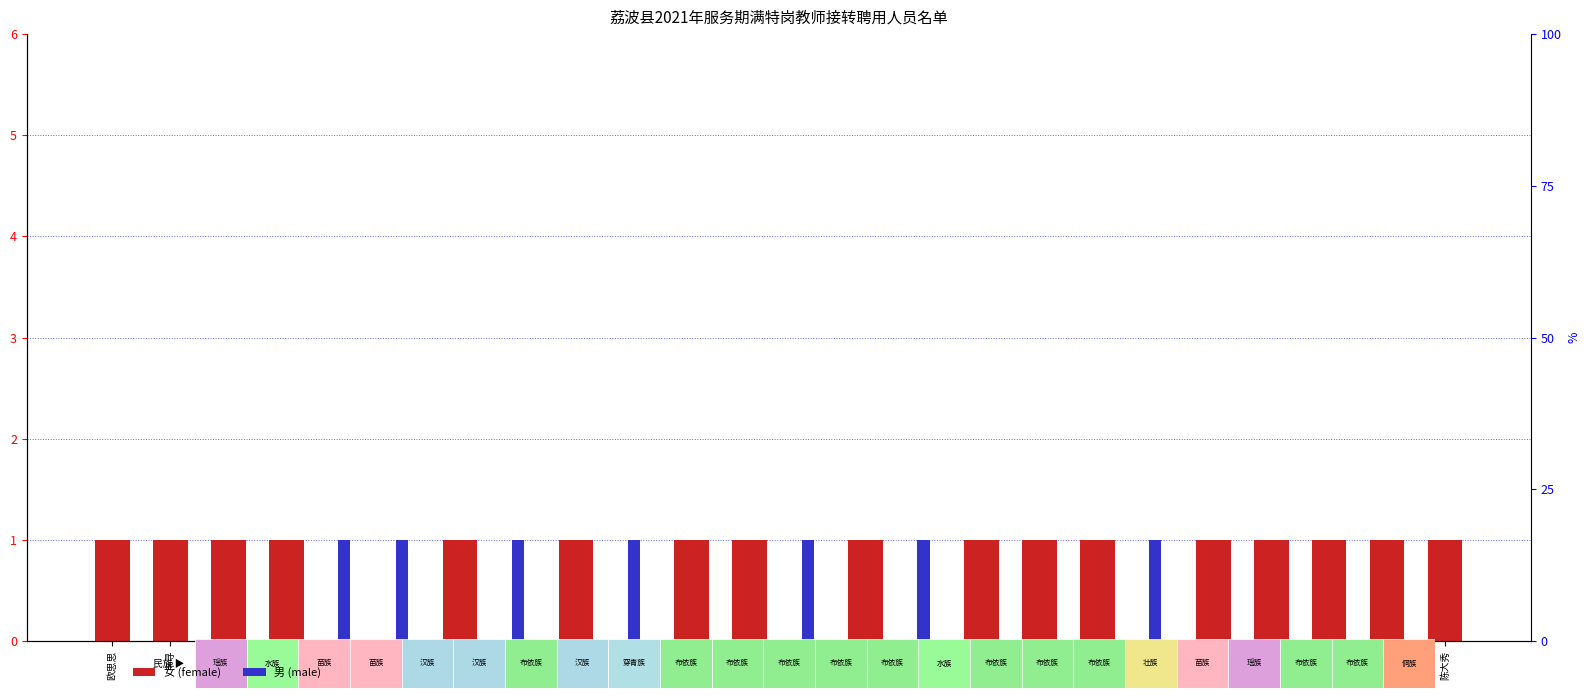

What is the difference between the maximum and minimum values in the 男 (male) series?

1